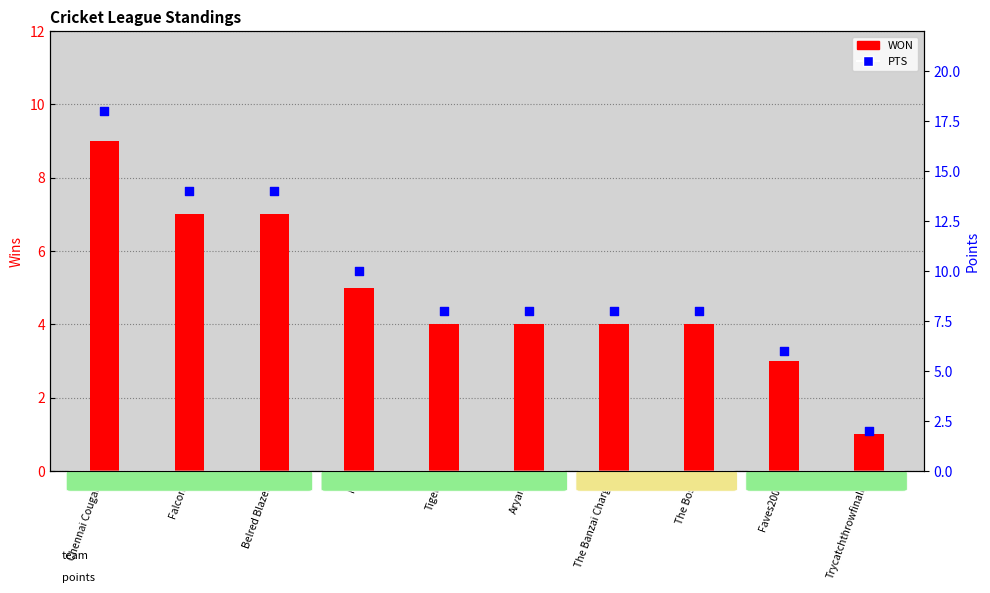

At how many categories does at least one series exceed 11?

3